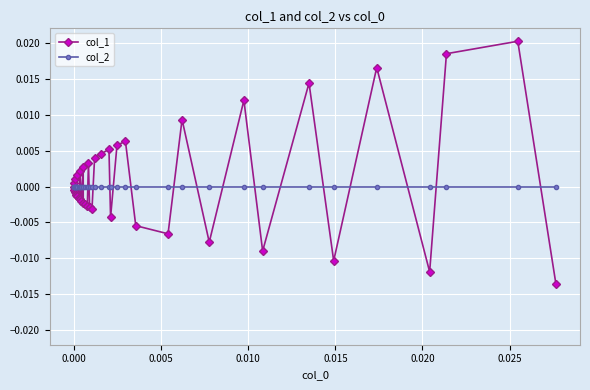

Which series has the widest spread of values?

col_1